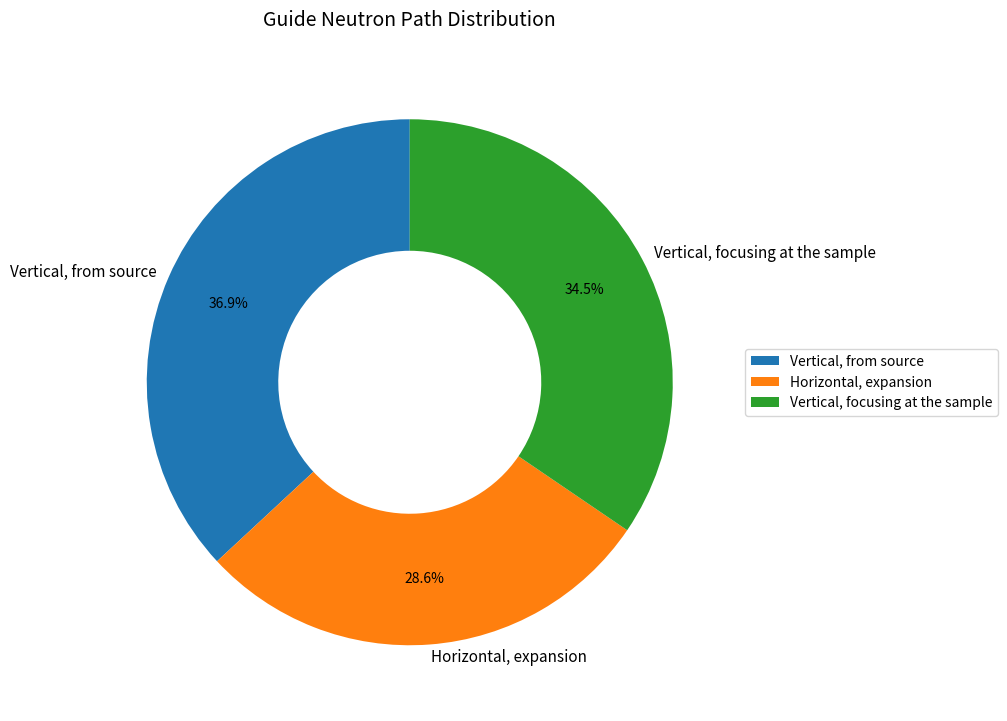

Rank the categories by value from lowest to highest.

Horizontal, expansion, Vertical, focusing at the sample, Vertical, from source